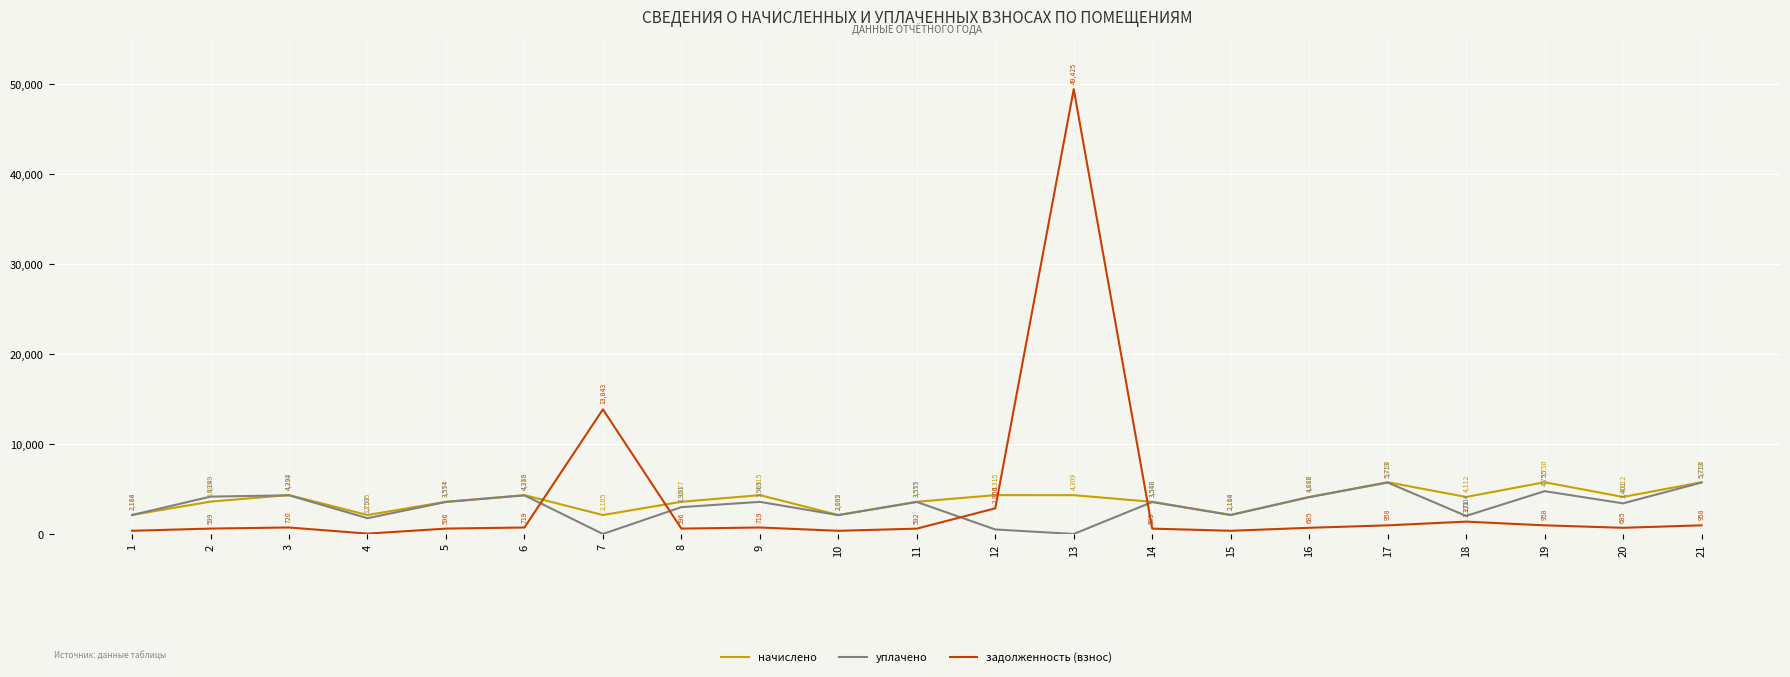

The начислено series shows 2117.6 at 15. True or false?

True